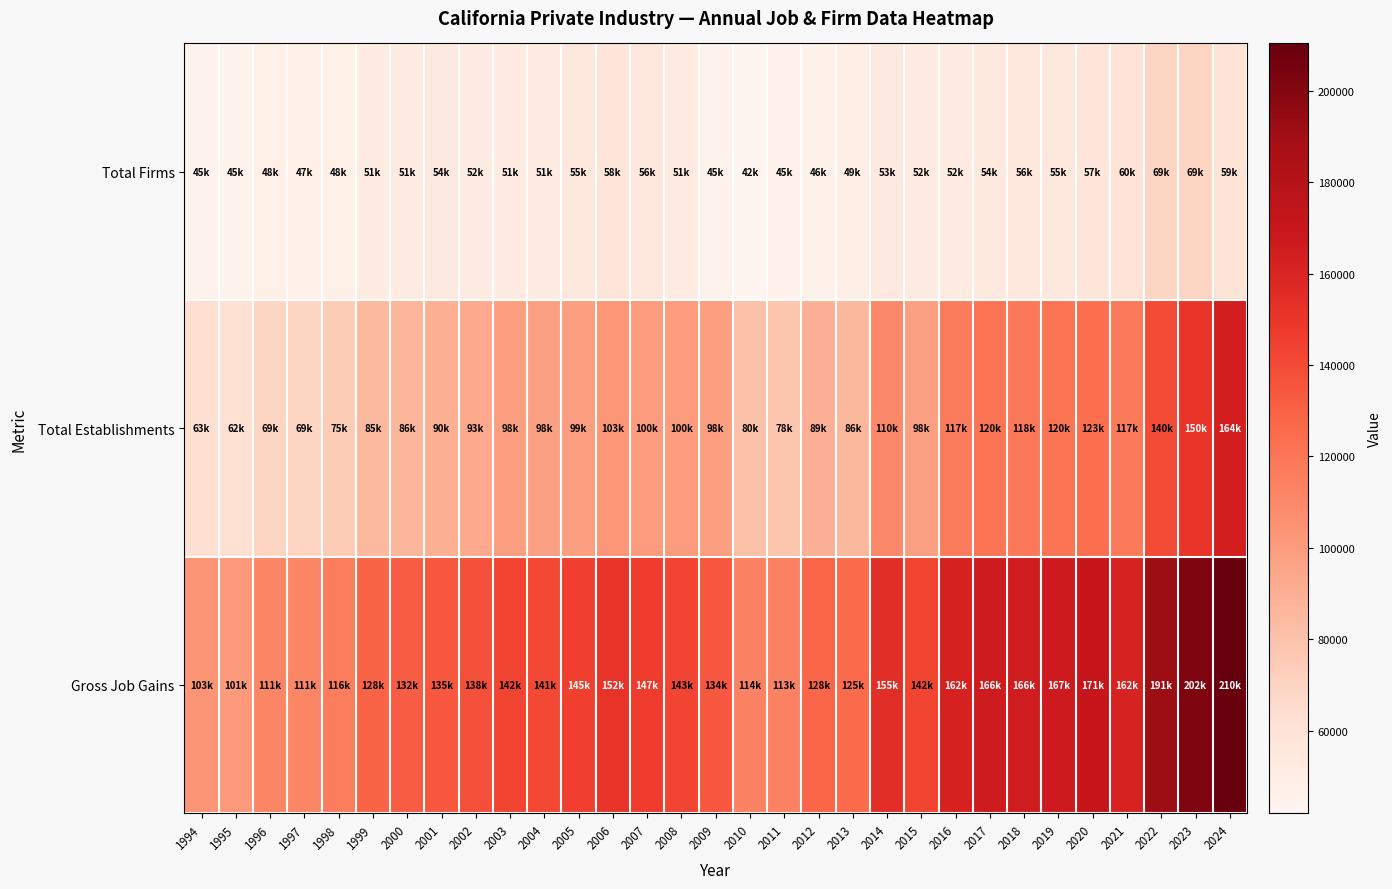

Which series has the widest spread of values?

Gross Job Gains